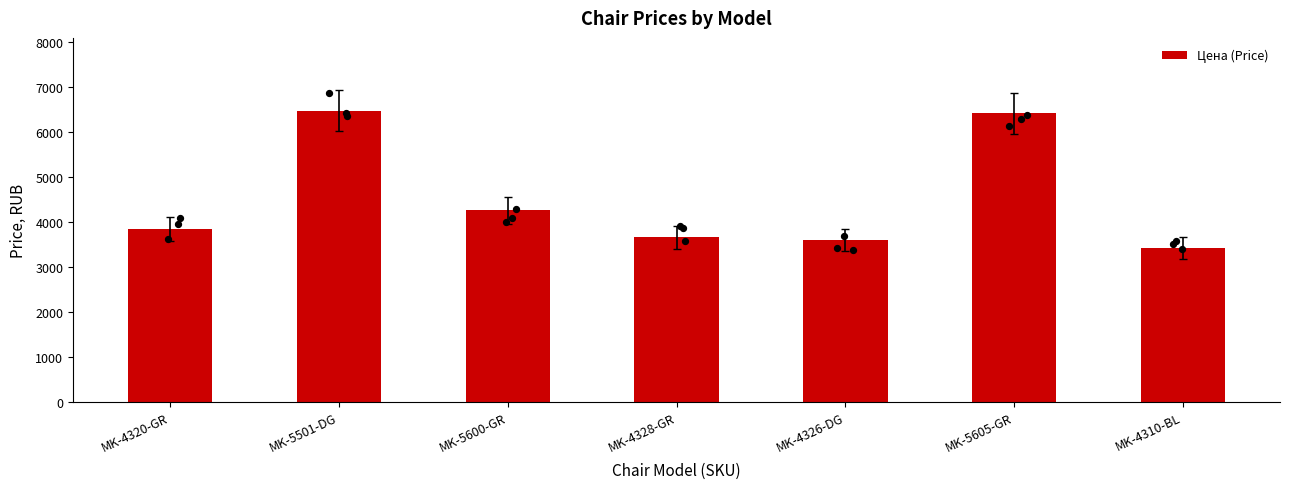

Approximately how many times larger is the value at MK-5501-DG compared to MK-4328-GR?

1.8